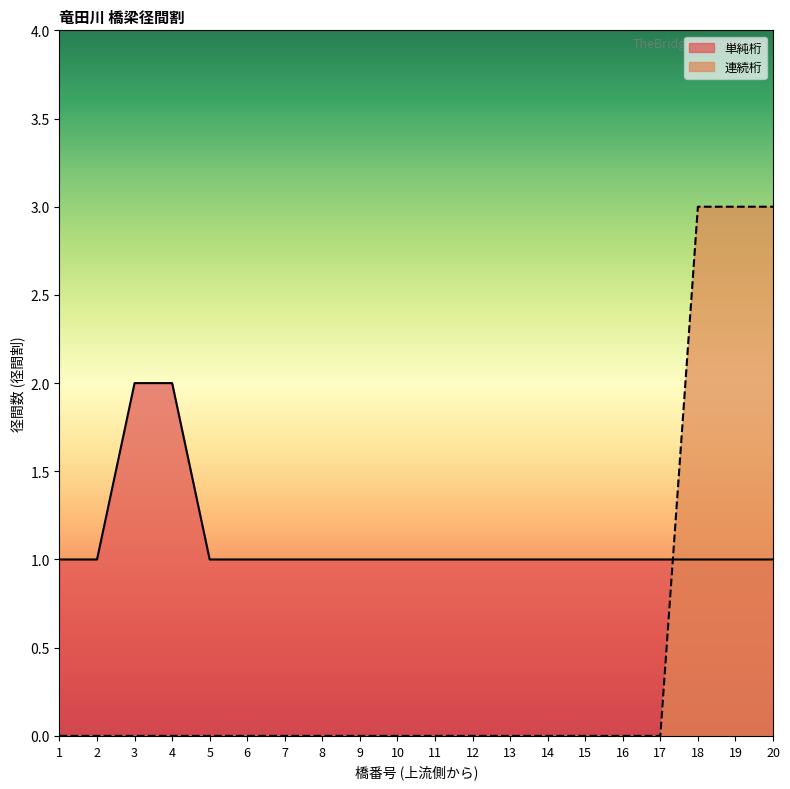

How many times do 連続桁 and 単純桁 cross each other?

1